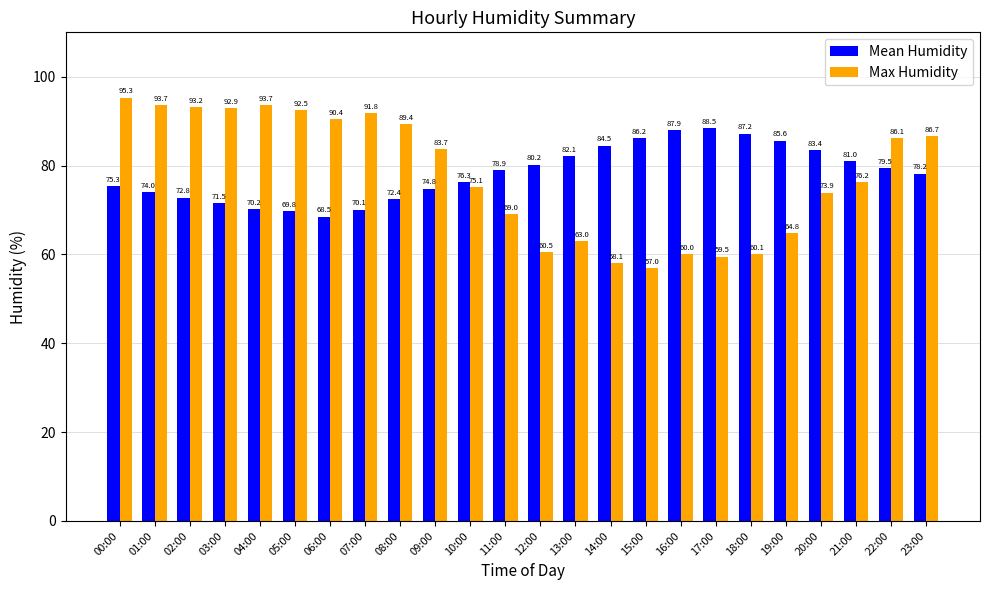

What is the highest value of the Mean Humidity series?

88.5